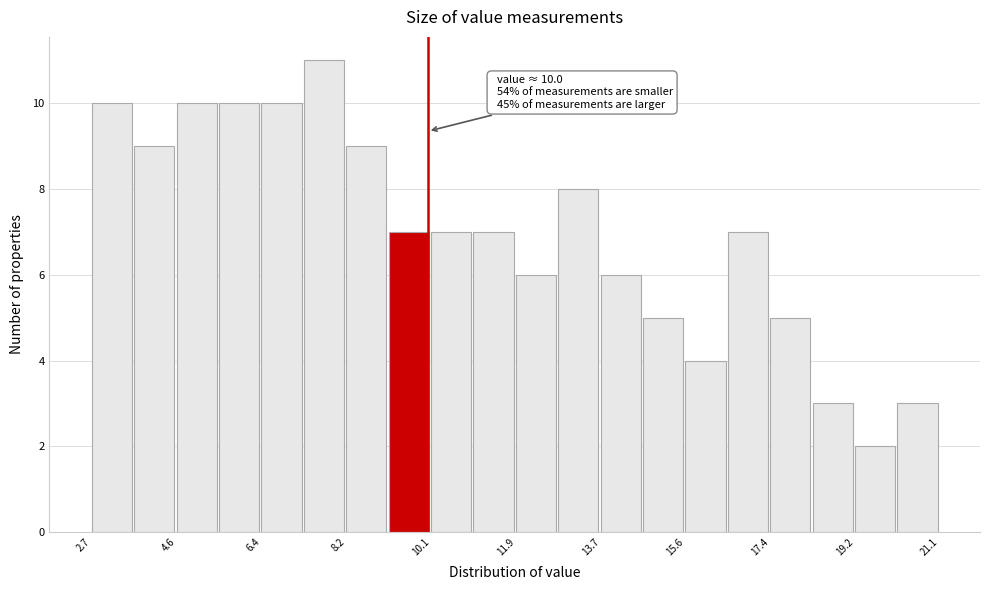

Over which range of the x-axis is the bar tallest?

7.4 to 8.2